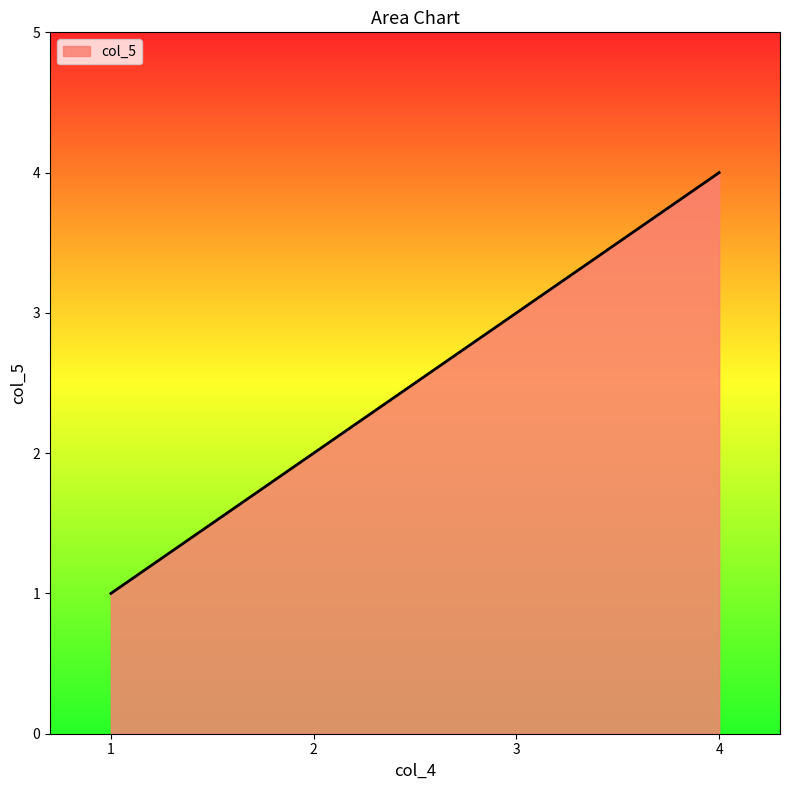

True or false: the data has more than 2 interior local peaks.

False